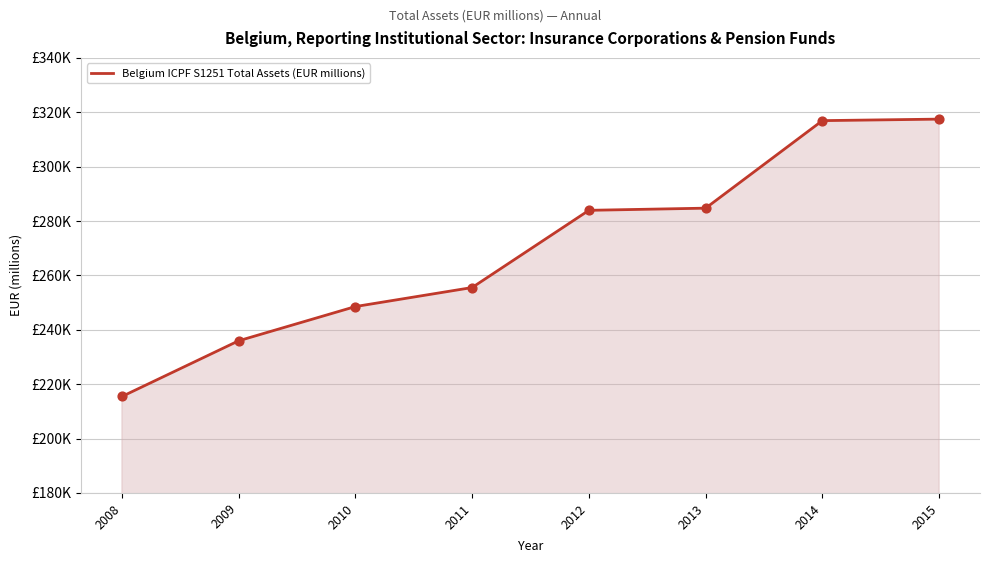

What is the change in value from 2011 to 2012?

+28392.8